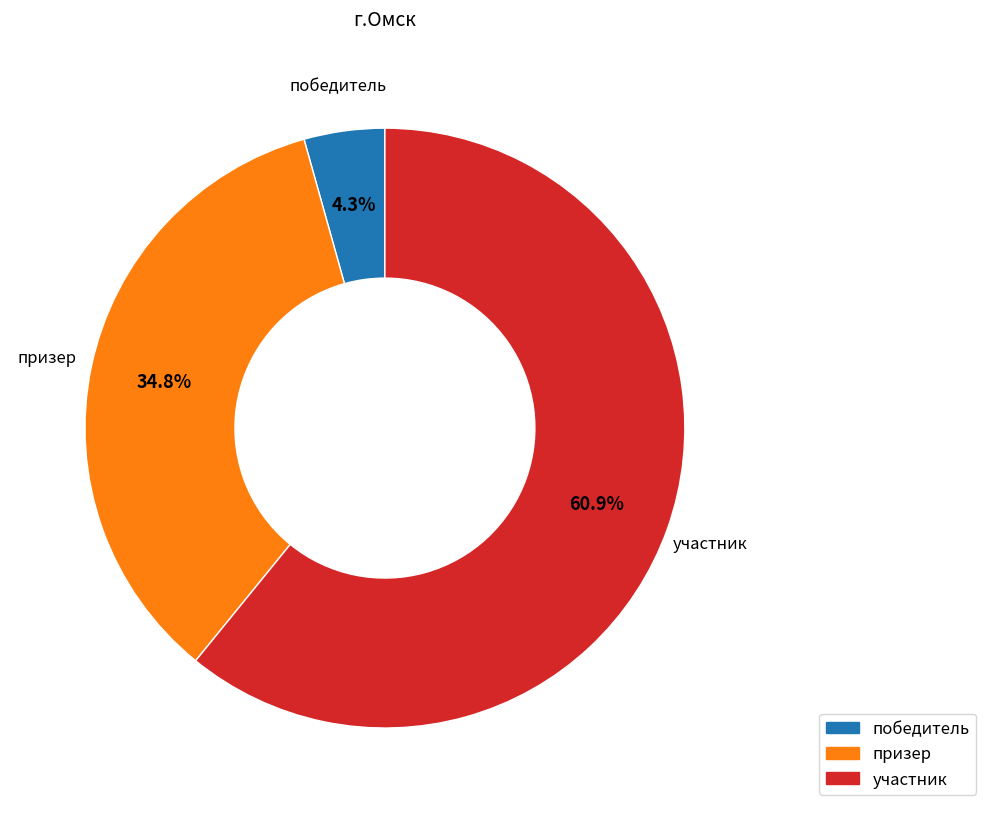

To the nearest percent, what percentage of the pie is участник?

61%